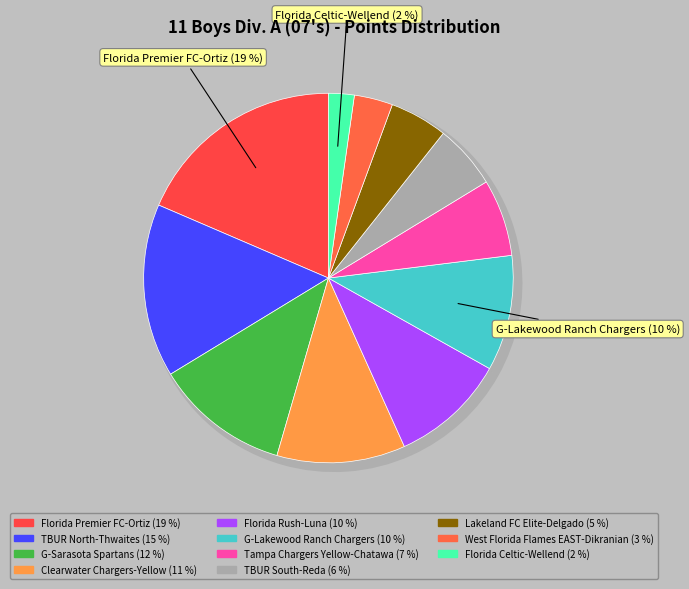

Is it true that Florida Premier FC-Ortiz is 29% of the pie?

False